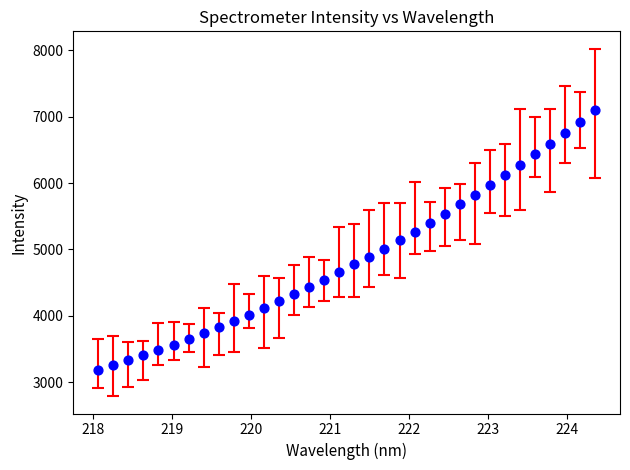

What is the range of X values (max minus min)?

6.3